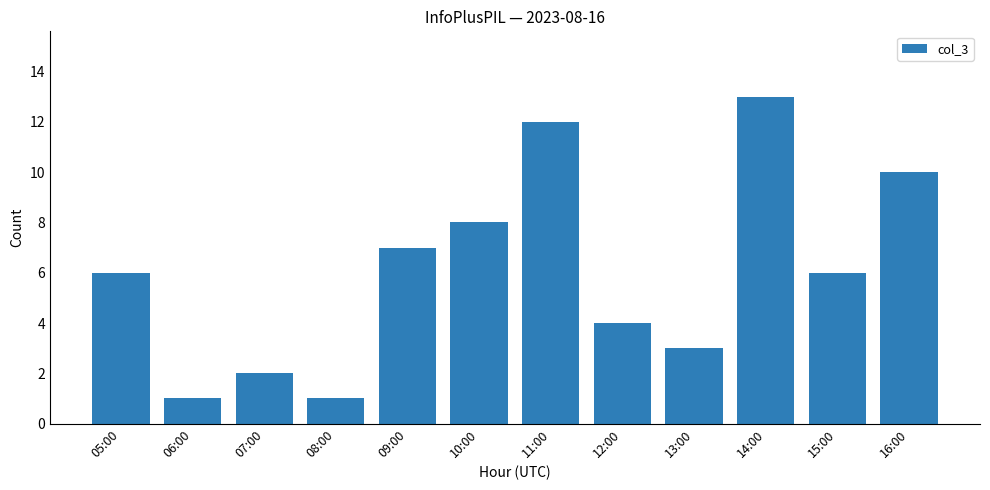

What is the greatest value displayed?

13